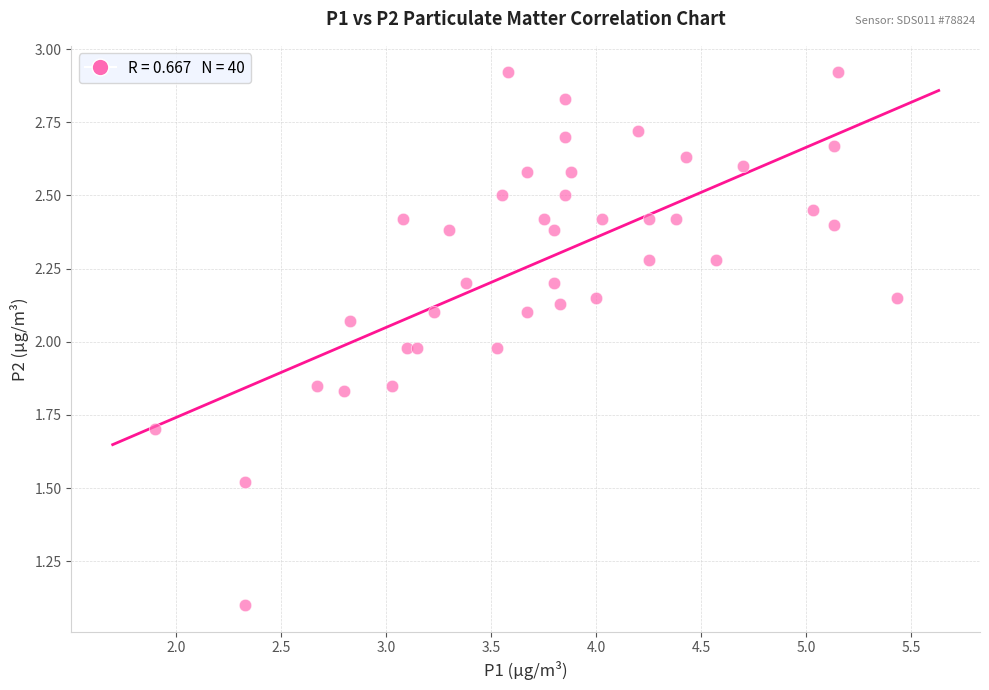

What is the range of X values (max minus min)?

3.5